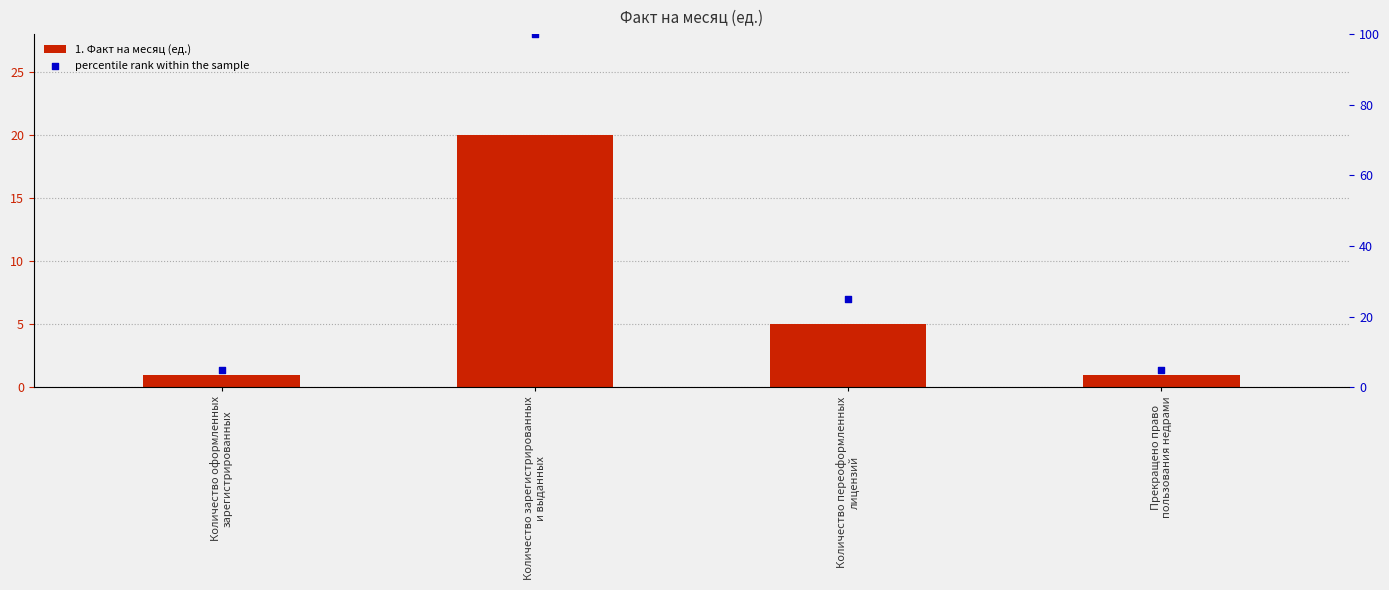

Which series reaches the maximum Y coordinate?

percentile rank within the sample